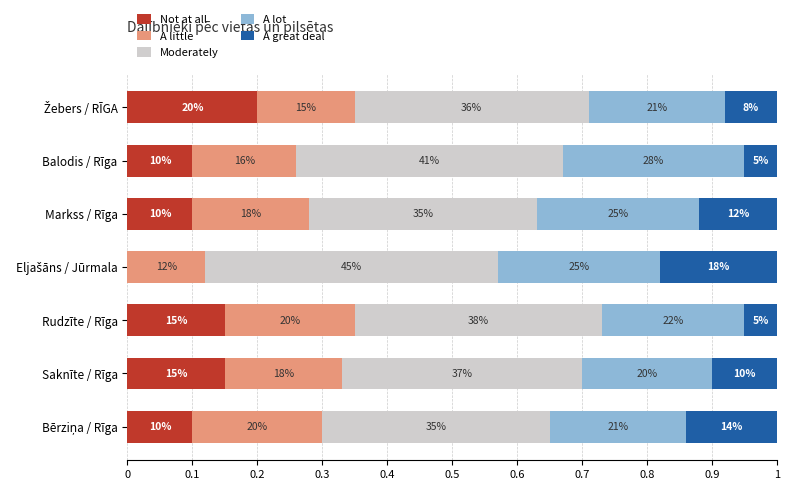

What are all the series names shown in the legend?

Not at all, A little, Moderately, A lot, A great deal